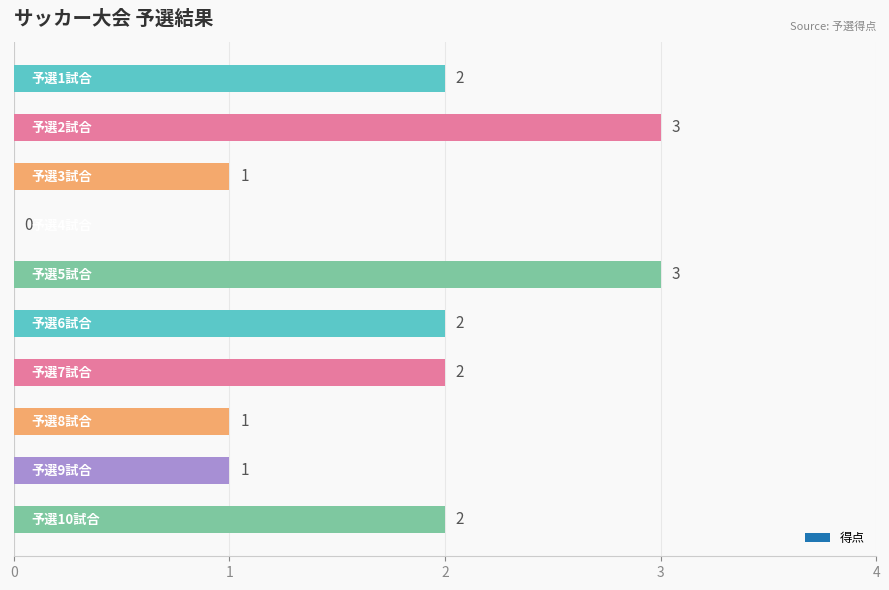

Are the bars grouped side by side (vs. stacked)?

No